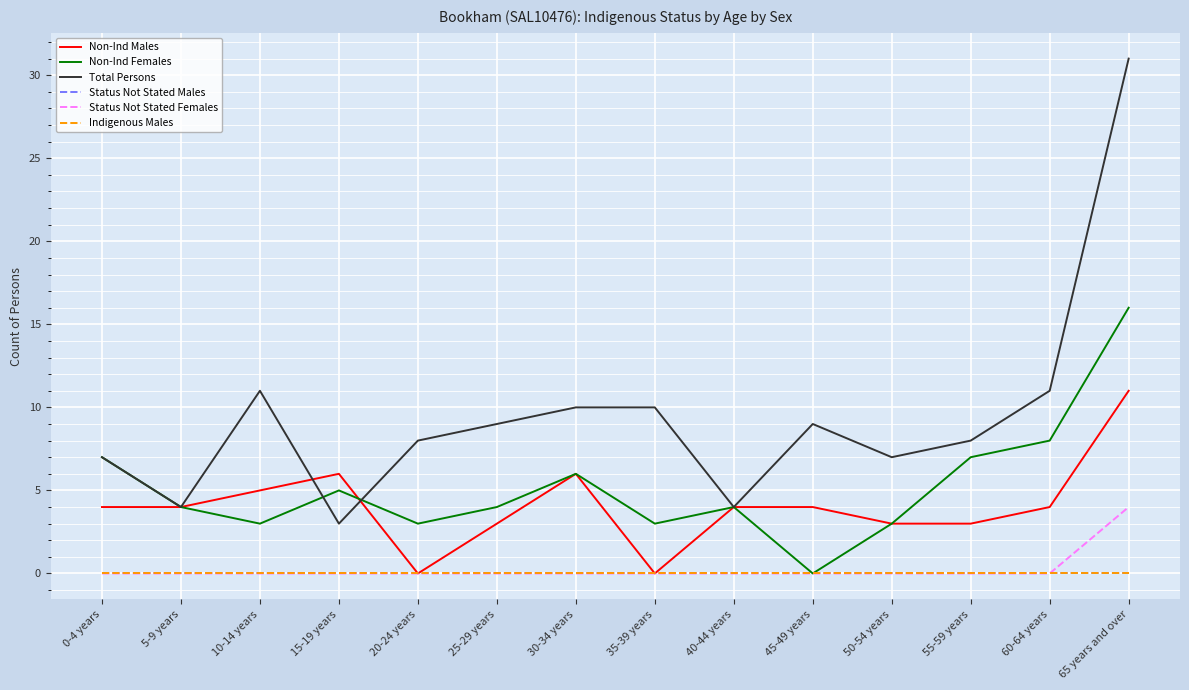

Is it true that Non-Ind Males equals 5 at 35-39 years?

False